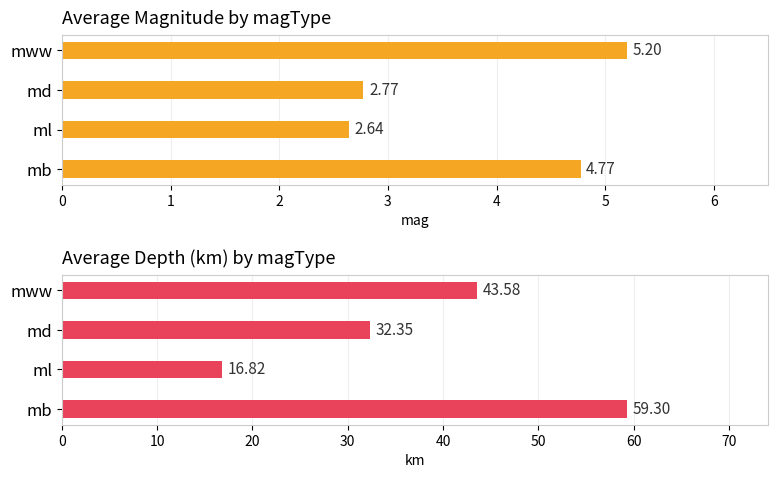

Rank the series by their maximum value, from lowest to highest.

Average Magnitude by magType, Average Depth (km) by magType